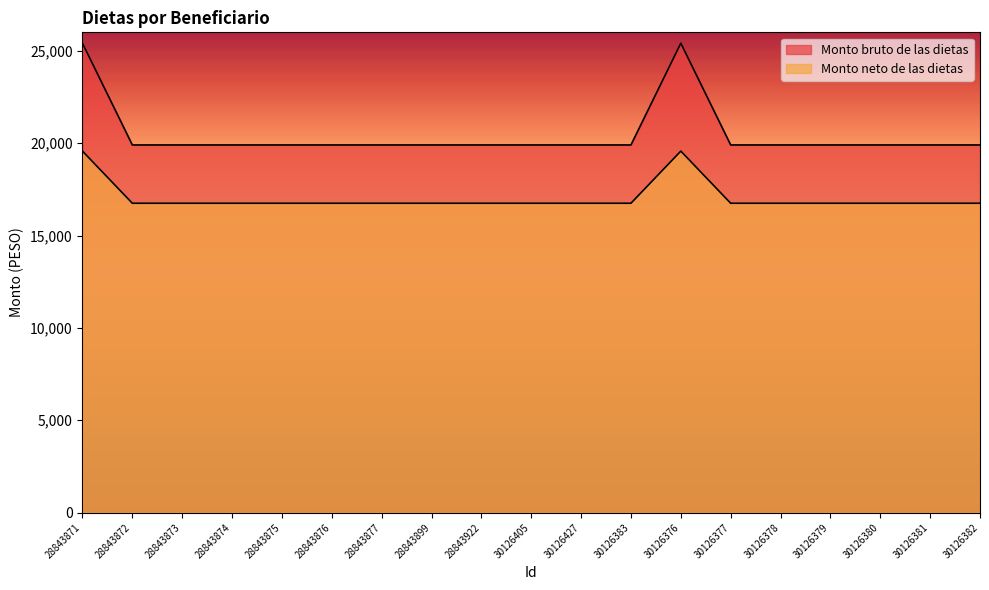

What position from the right is 28843899?

12